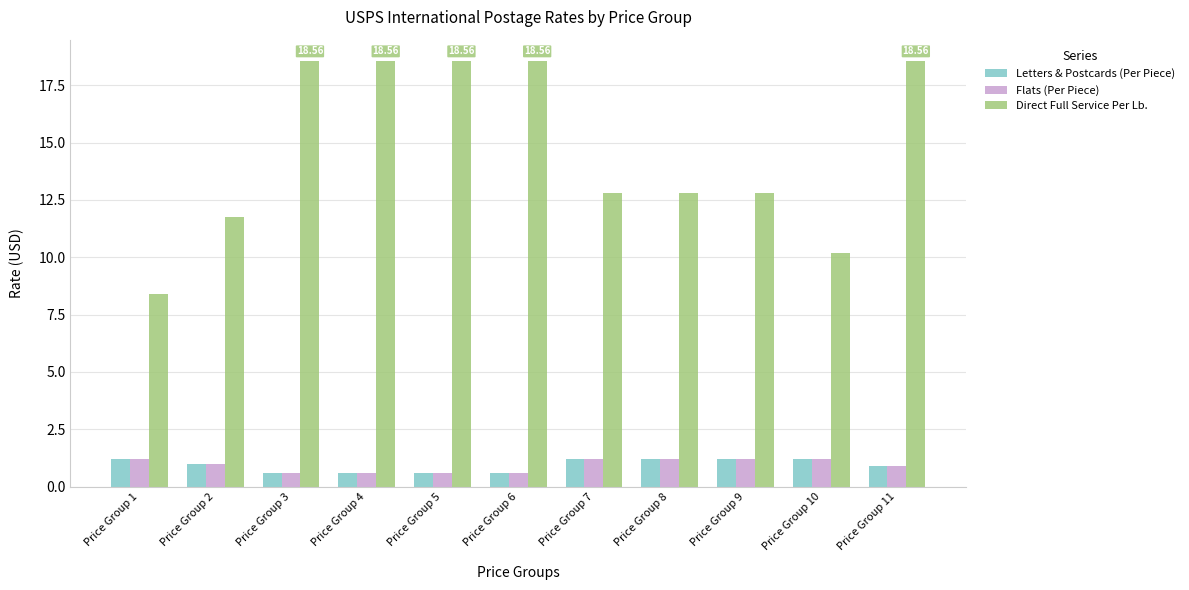

What is the approximate value of Flats (Per Piece) at Price Group 1?

1.2